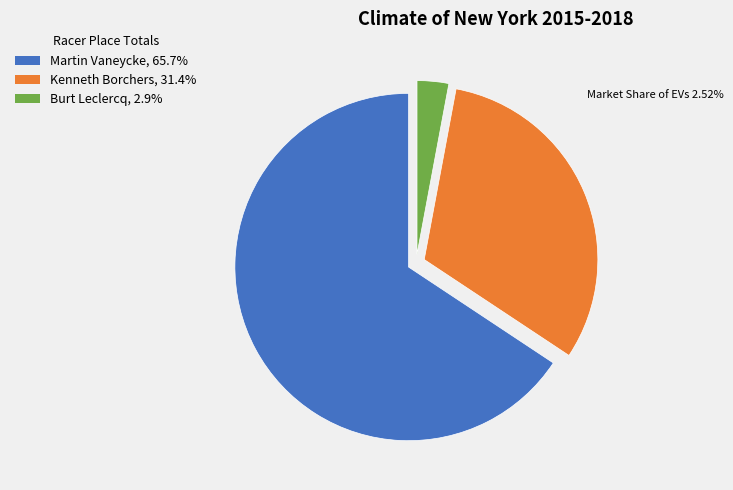

Do Burt Leclercq, 2.9% and Martin Vaneycke, 65.7% together represent more than half of the pie?

Yes